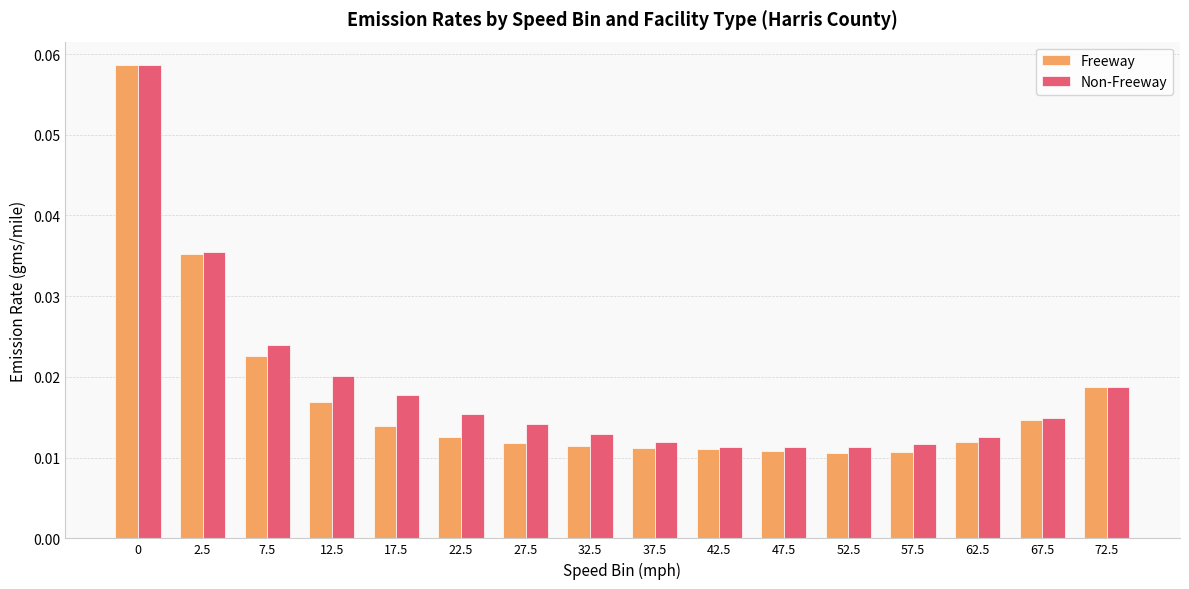

How many Freeway values are between 0 and 1?

16